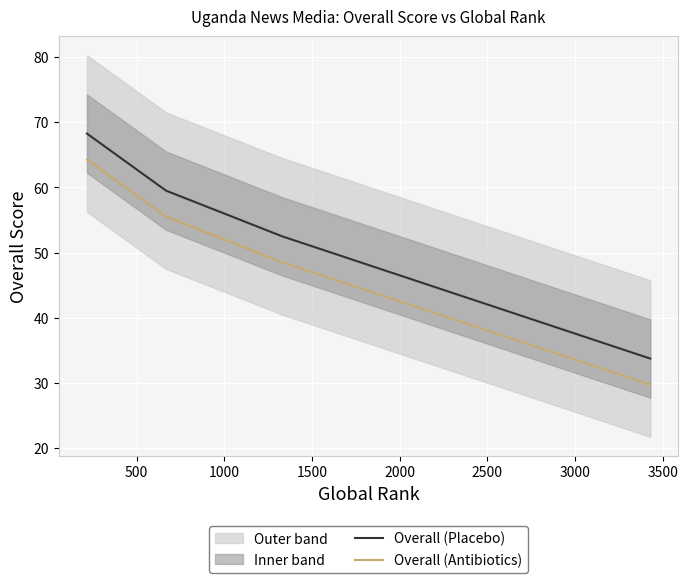

List the series in order of their peak value, highest first.

Overall (Placebo), Overall (Antibiotics)